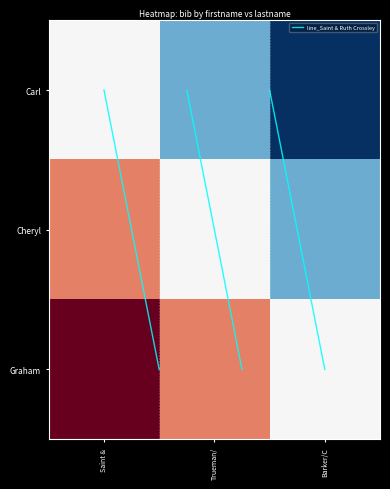

How many categories are shown in the chart?

3